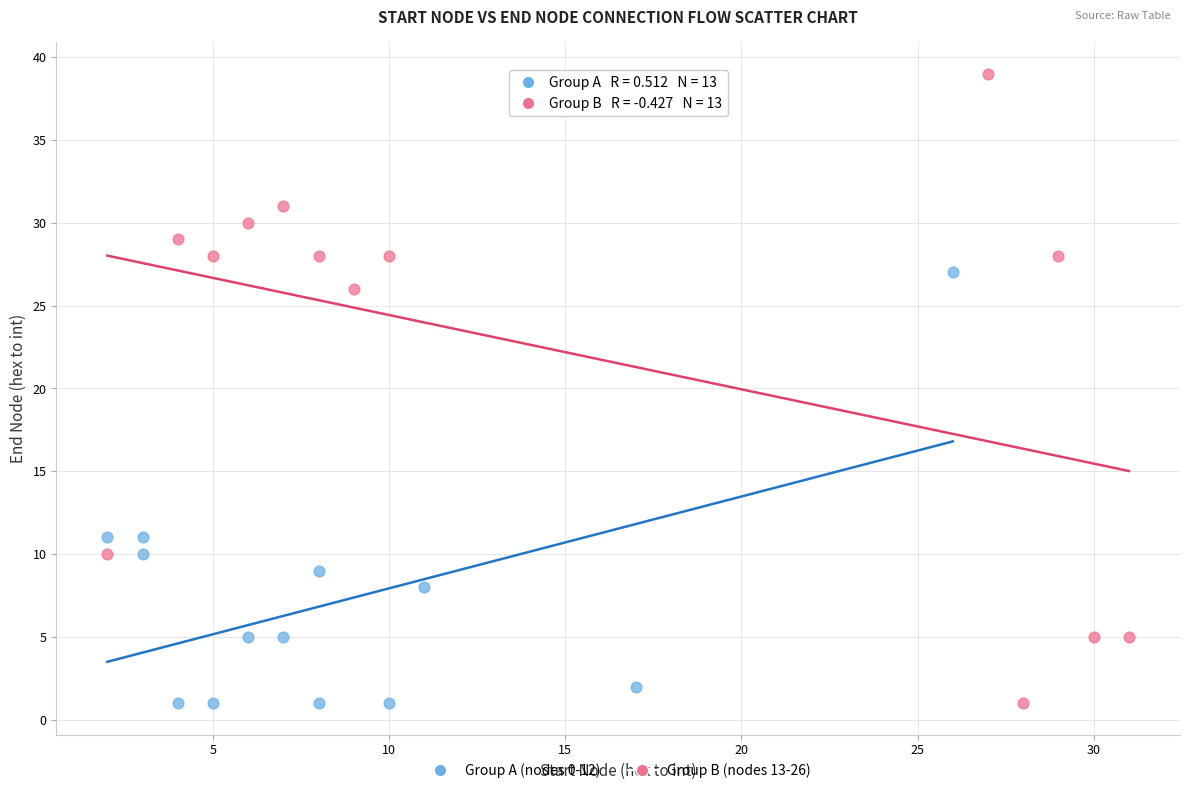

Which series reaches the maximum Y coordinate?

Group B (nodes 13-26)